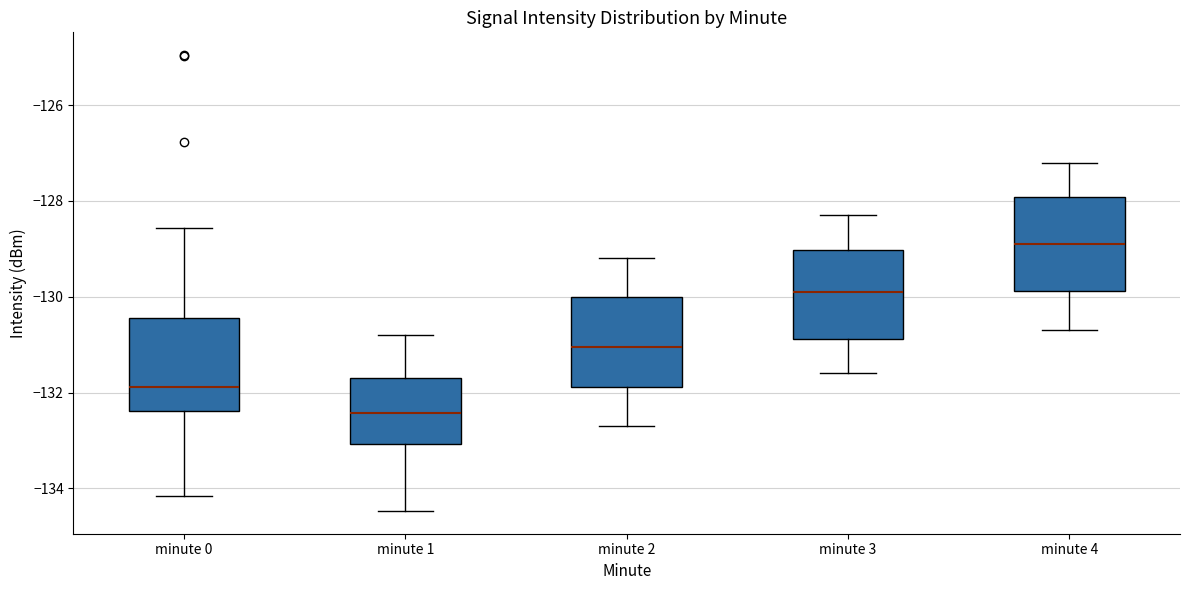

Which box's median line is the highest?

minute 4